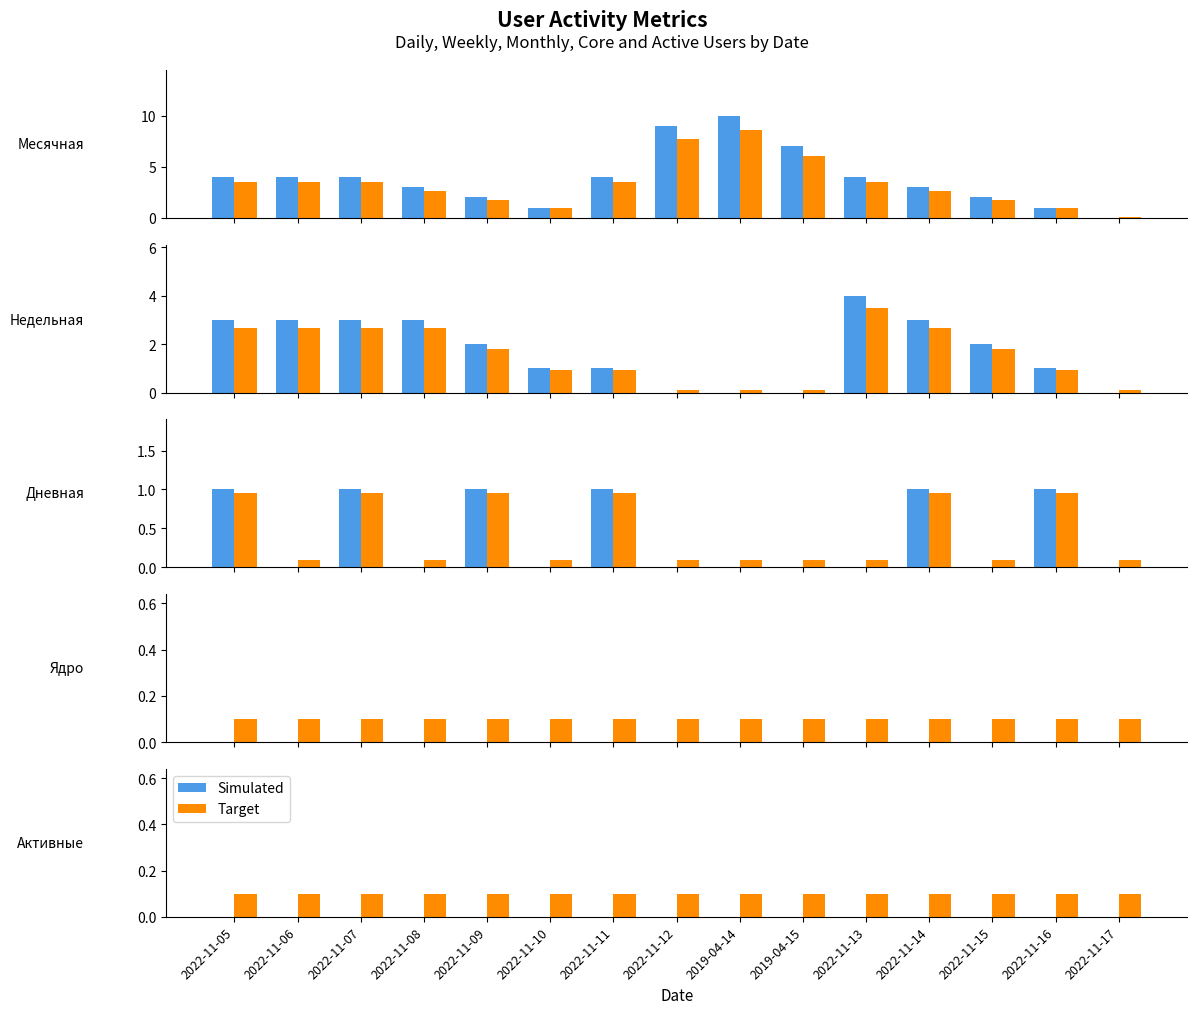

Which series changed the most between 2022-11-09 and 2022-11-17?

Simulated